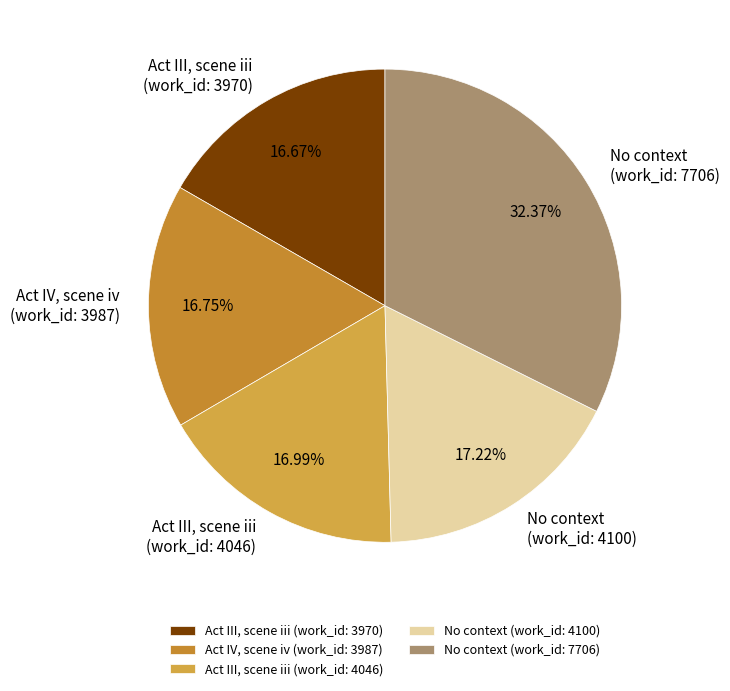

What is the ratio of the value at No context (work_id: 4100) to the value at Act IV, scene iv (work_id: 3987)?

1.0